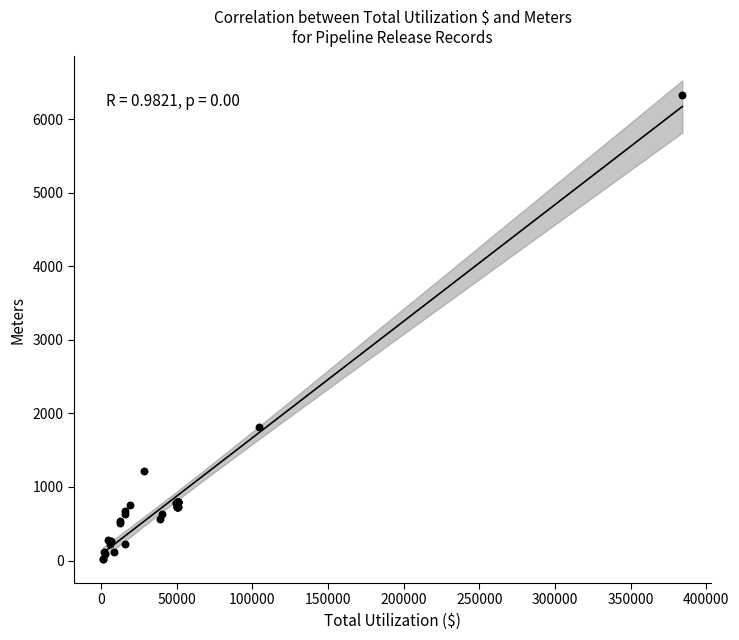

What Y value in the scatter plot is closest to 3176?

1810.6